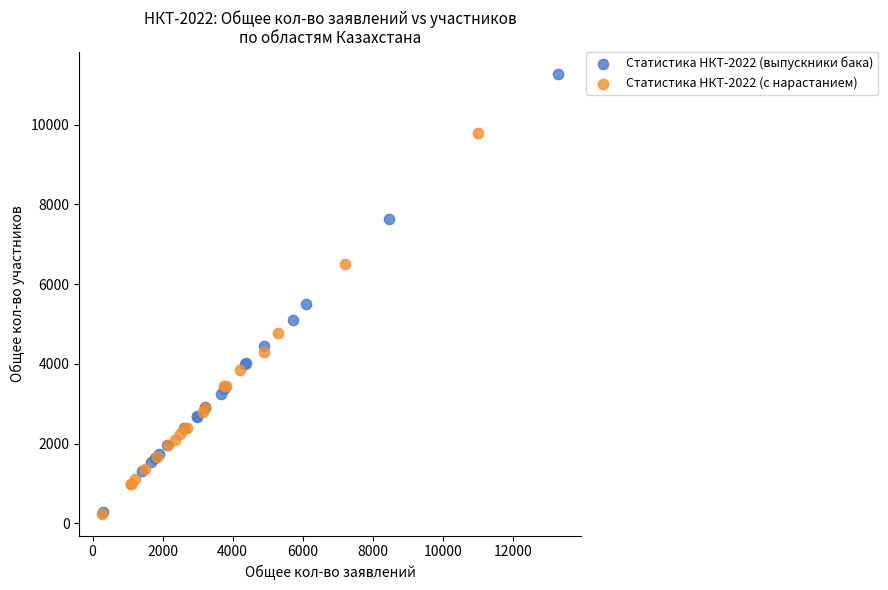

Which series reaches the maximum Y coordinate?

Статистика НКТ-2022 (выпускники бака)